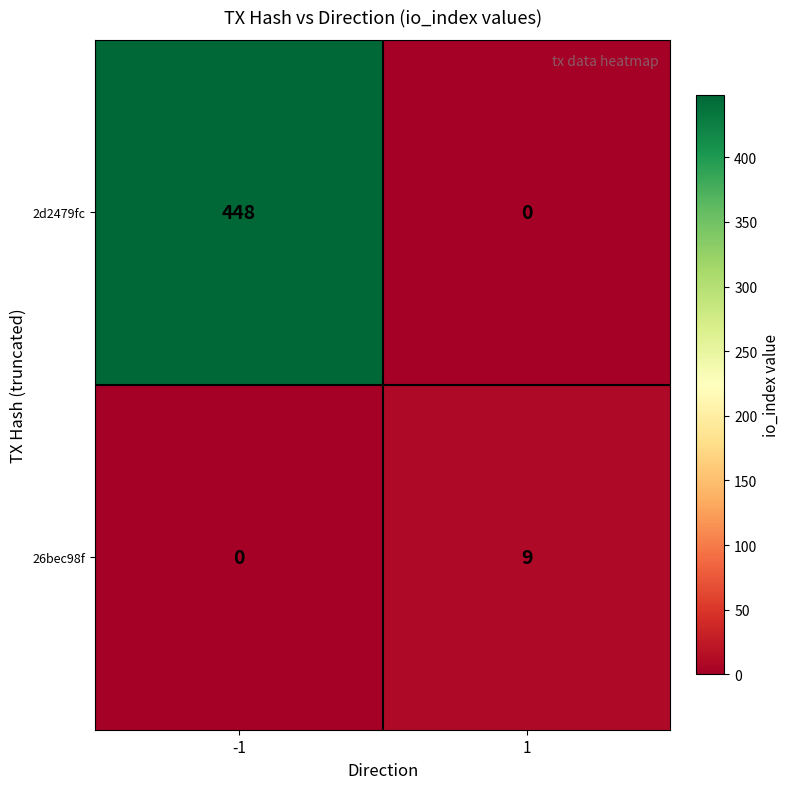

List the series in order of their overall mean, highest first.

2d2479fc, 26bec98f